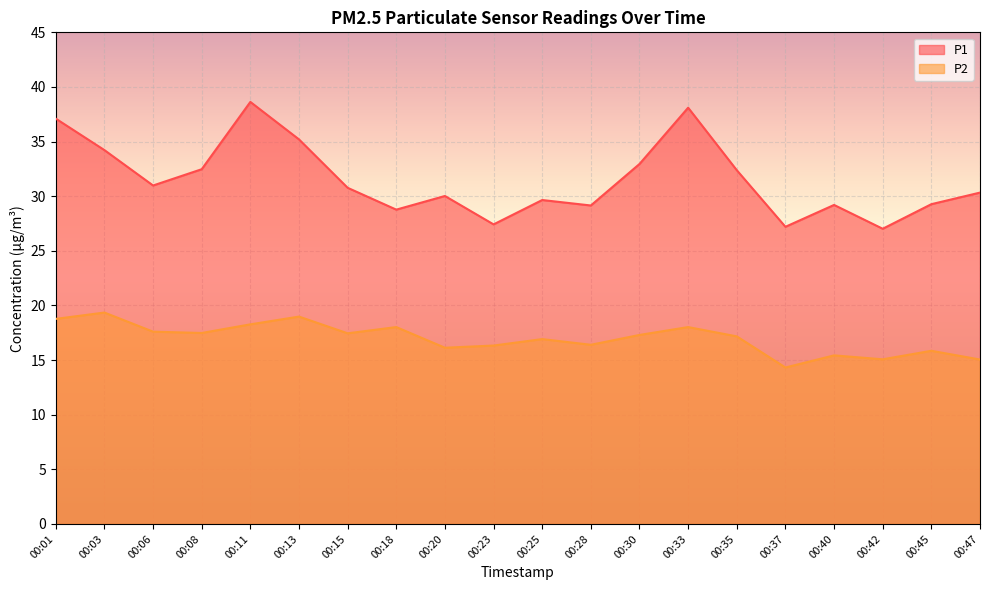

What are all the series names shown in the legend?

P1, P2